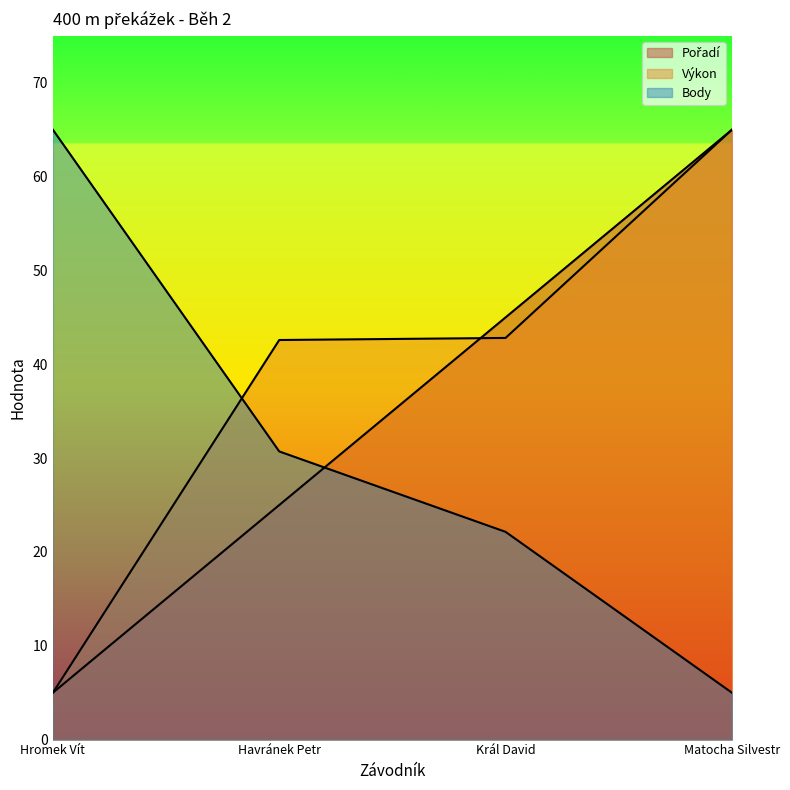

What value does the Body series have at Hromek Vít?

65.0